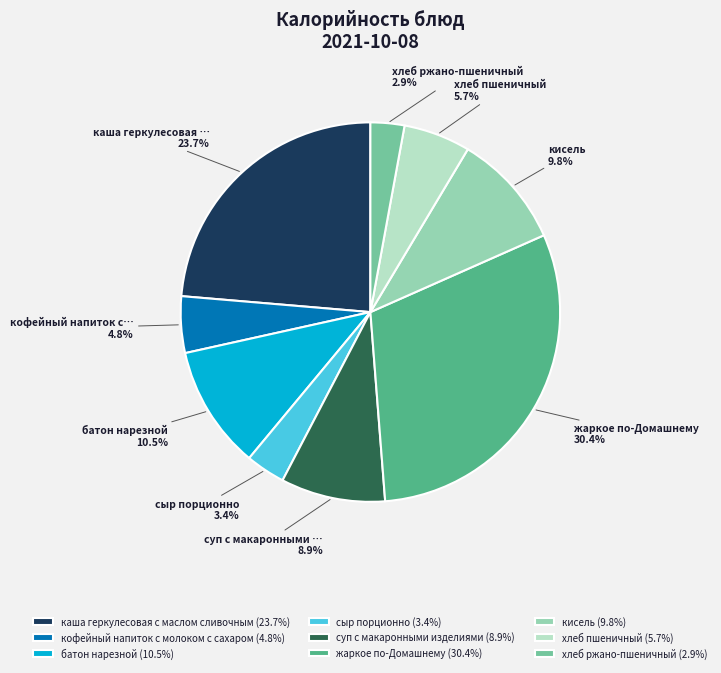

Is it true that батон нарезной is 1% of the pie?

False